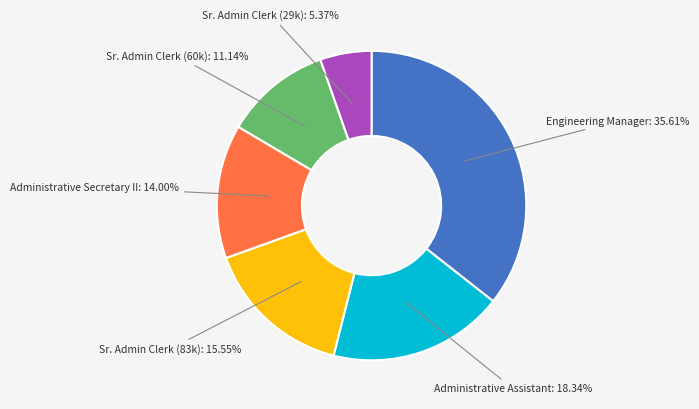

Does any single category account for the majority?

No